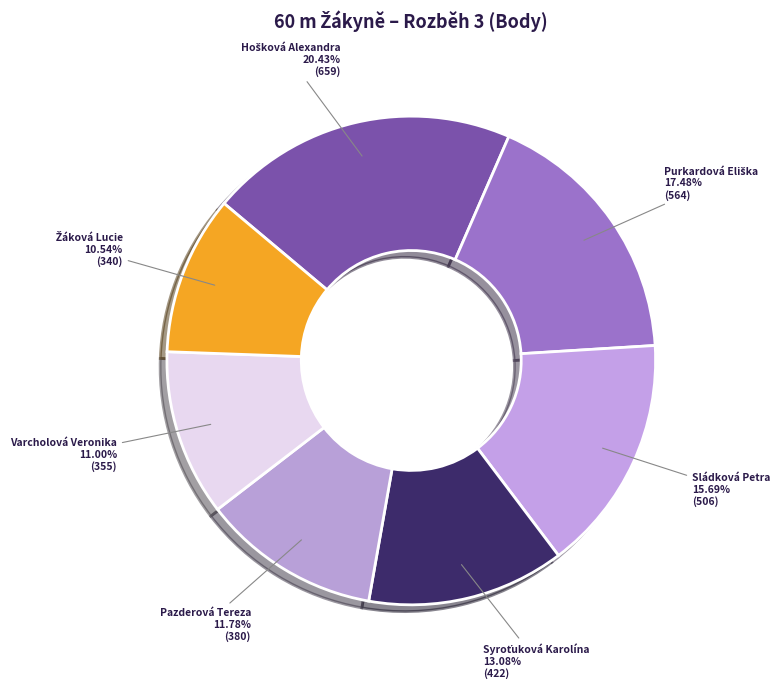

Rank the categories by value from highest to lowest.

Hošková Alexandra, Purkardová Eliška, Sládková Petra, Syroťuková Karolína, Pazderová Tereza, Varcholová Veronika, Žáková Lucie